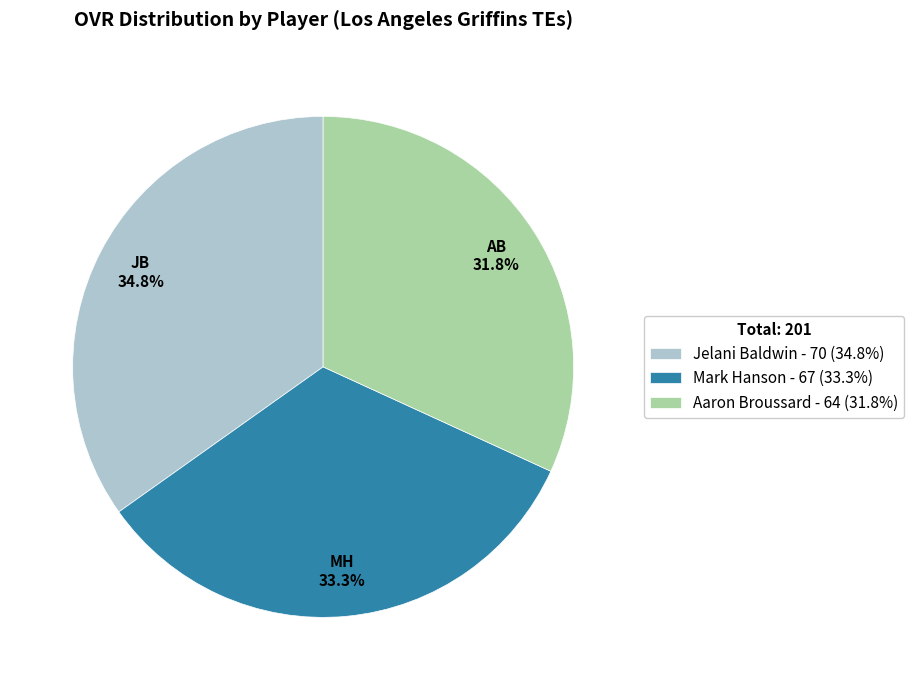

What percentage do Aaron Broussard - 64 (31.8%) and Mark Hanson - 67 (33.3%) together represent?

65.2%